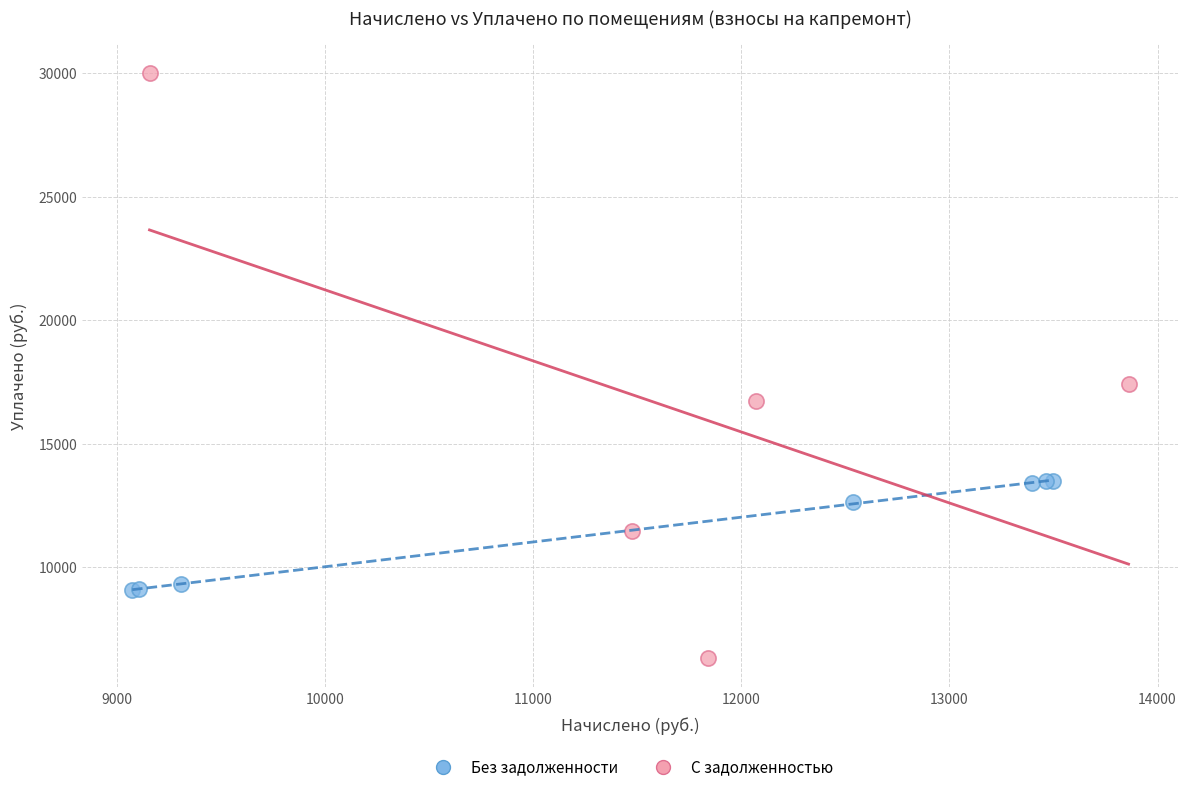

Which series reaches the minimum Y coordinate?

С задолженностью